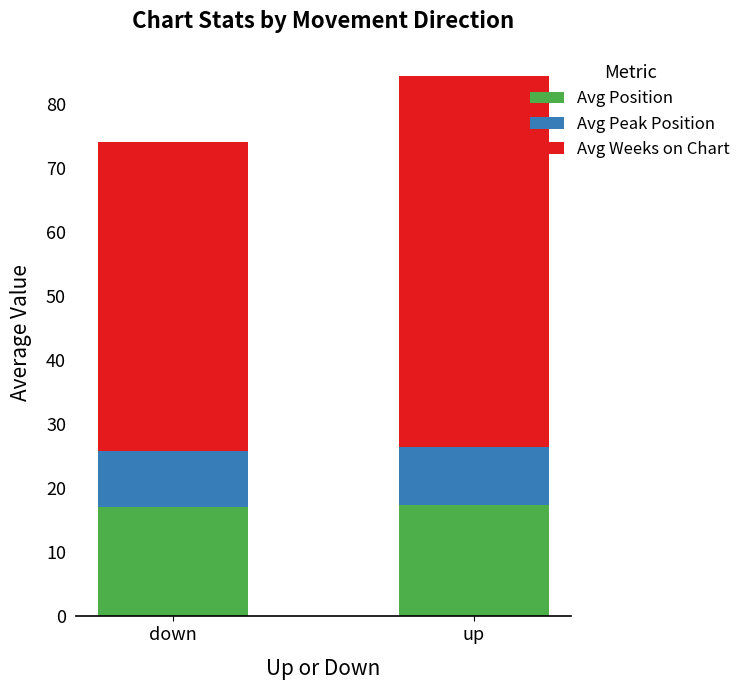

What is the minimum value for Avg Position?

17.1